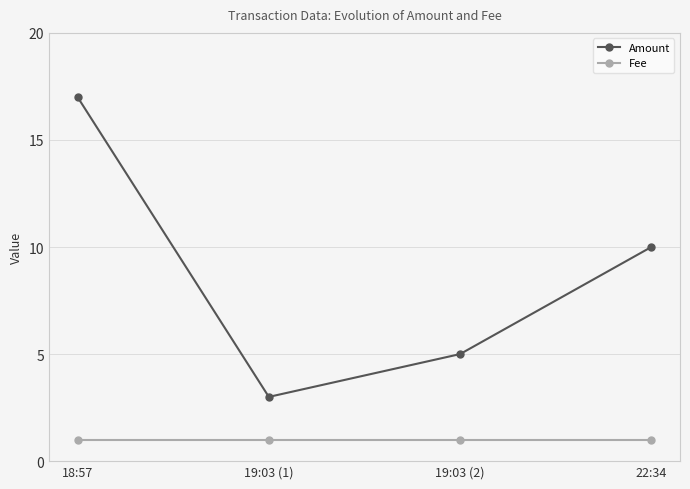

True or false: Fee has a value of 0 at 19:03 (1).

False